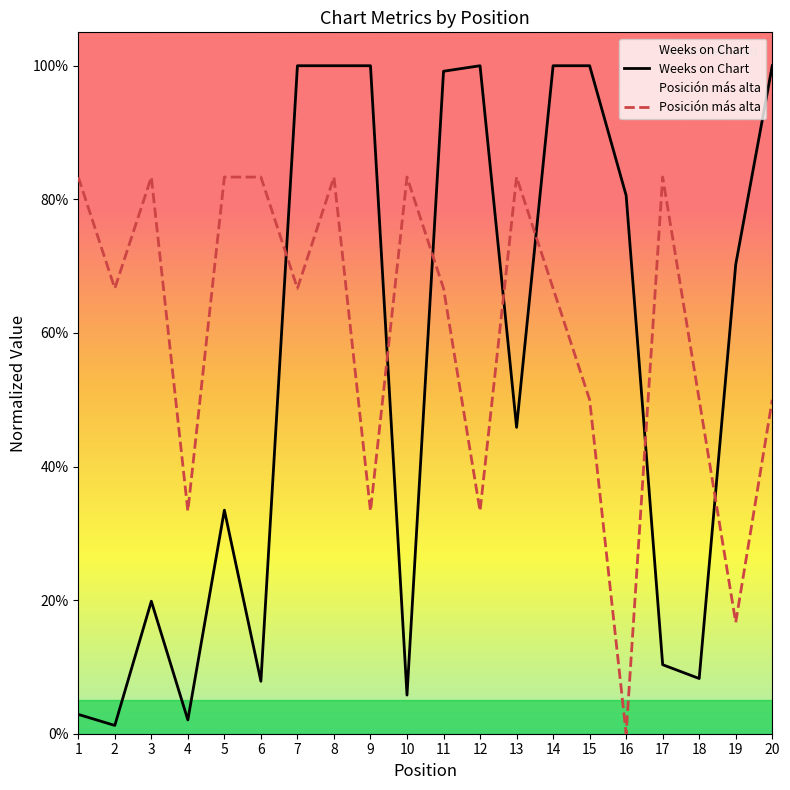

What is the approximate value of Weeks on Chart at 3?

0.2